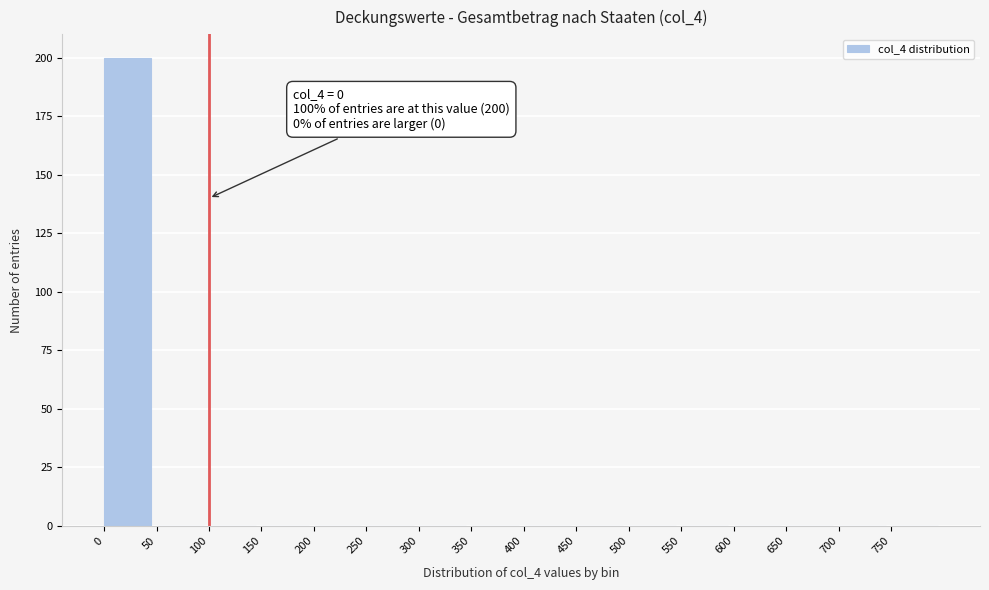

Which range on the x-axis has the tallest bar?

0 to 50